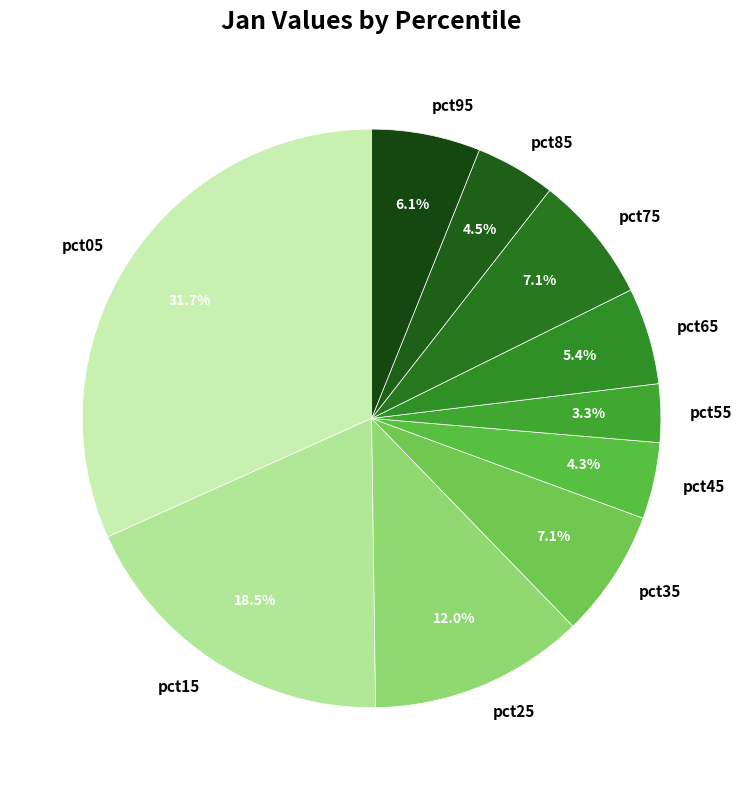

Count the number of slices in the pie.

10